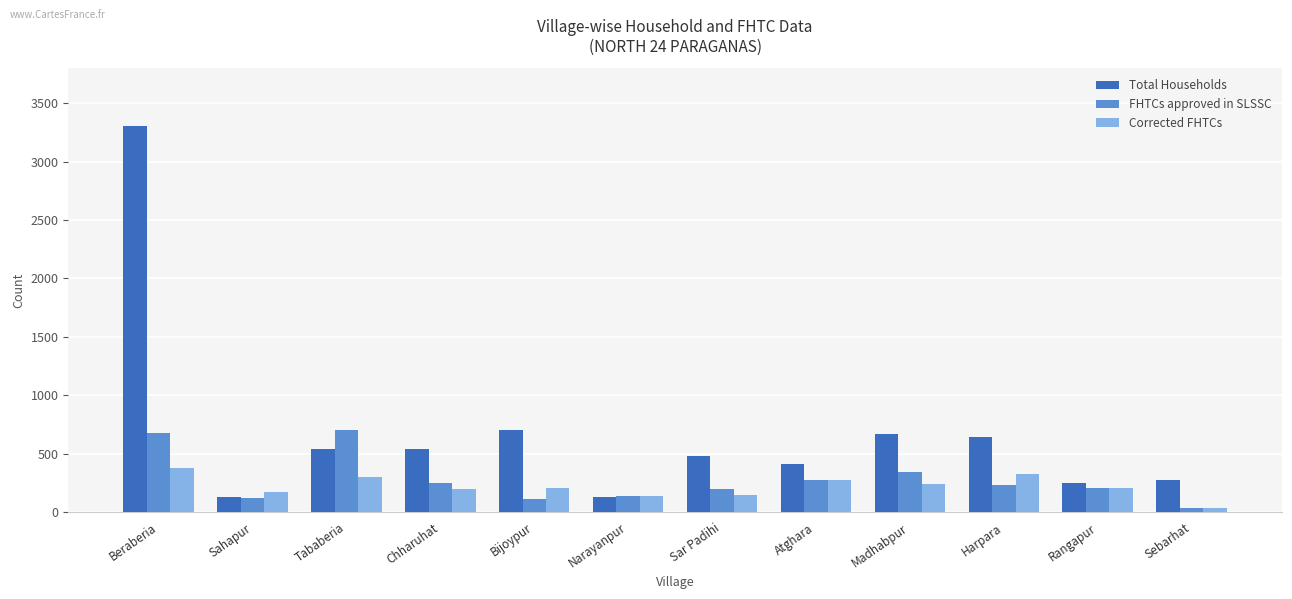

What is the sum of the Corrected FHTCs values at Madhabpur and Tababeria?

543